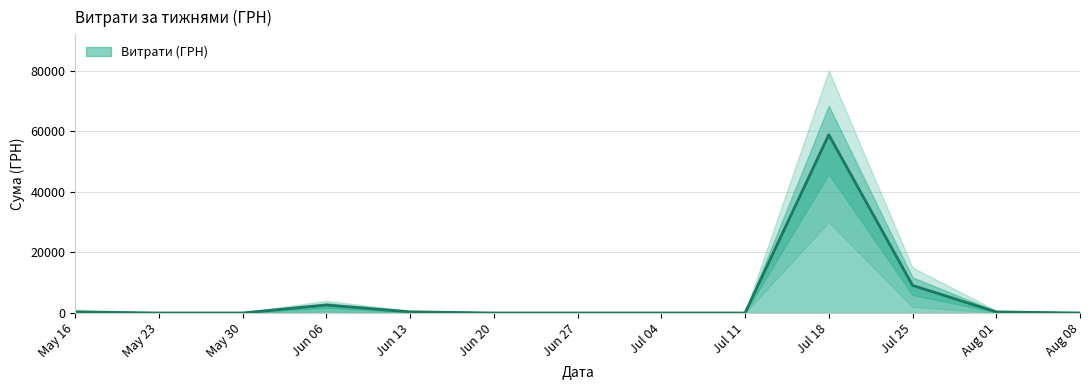

True or false: the data has more than 1 interior local peaks.

True